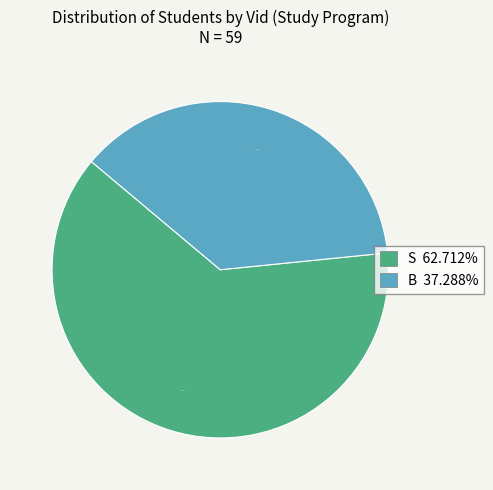

Does B account for over 50% of the chart?

No